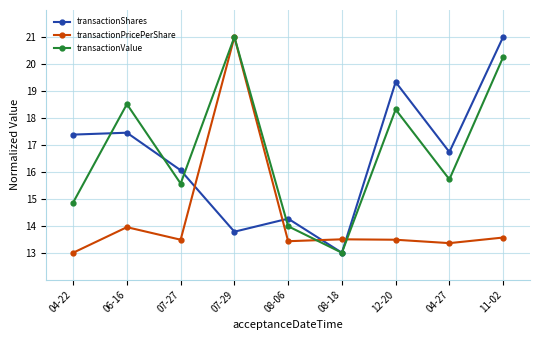

True or false: transactionShares has more than 0 points higher than both neighbors.

True